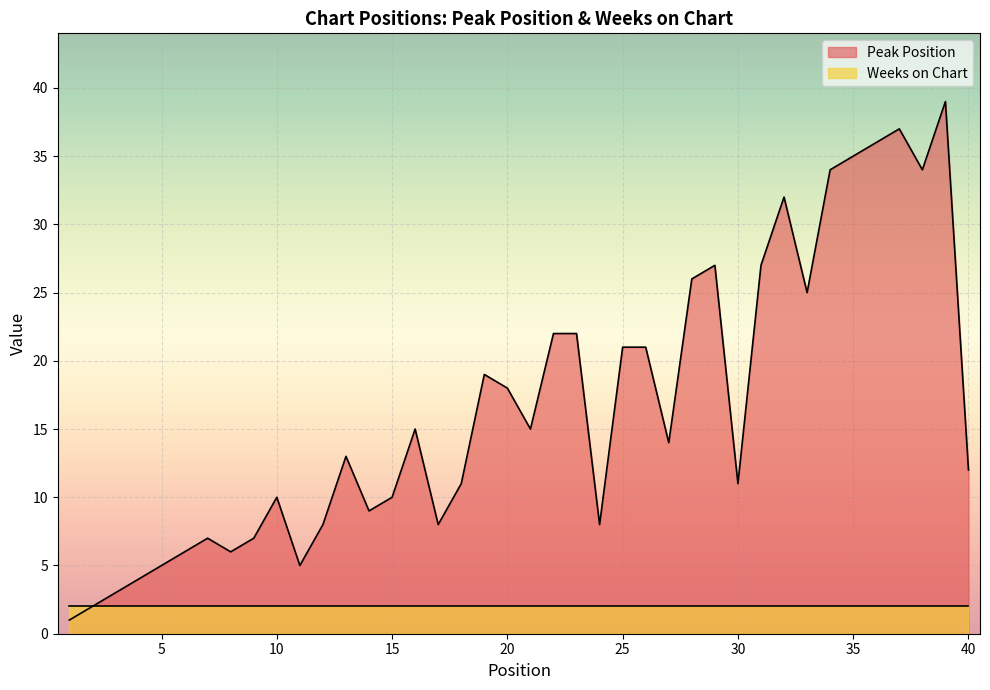

What is the change in value from 10 to 34?

+24